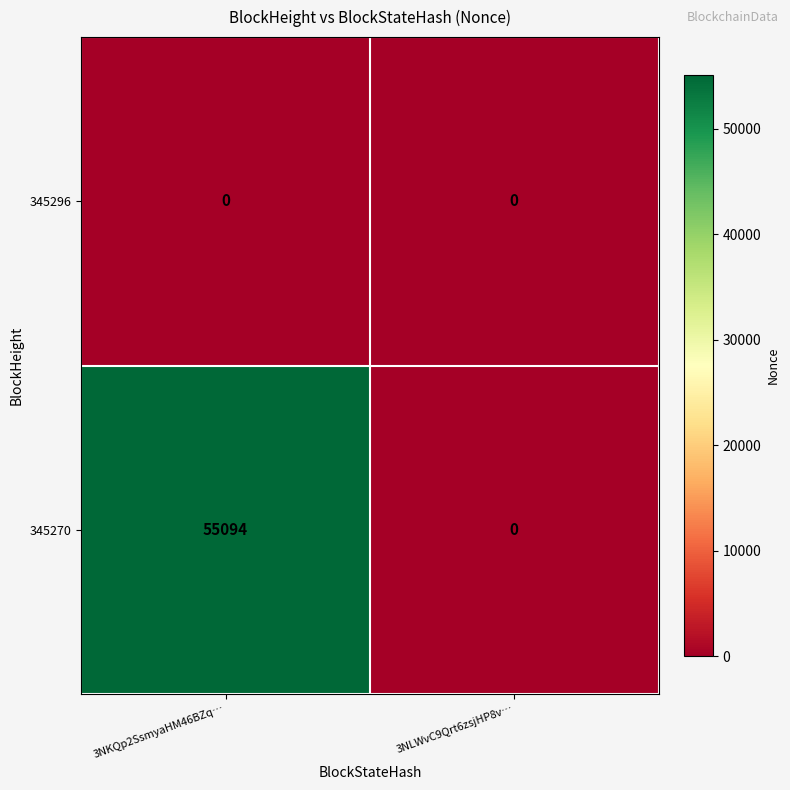

Rank the series at 3NKQp2SsmyaHM46BZq… from highest to lowest value.

345270, 345296